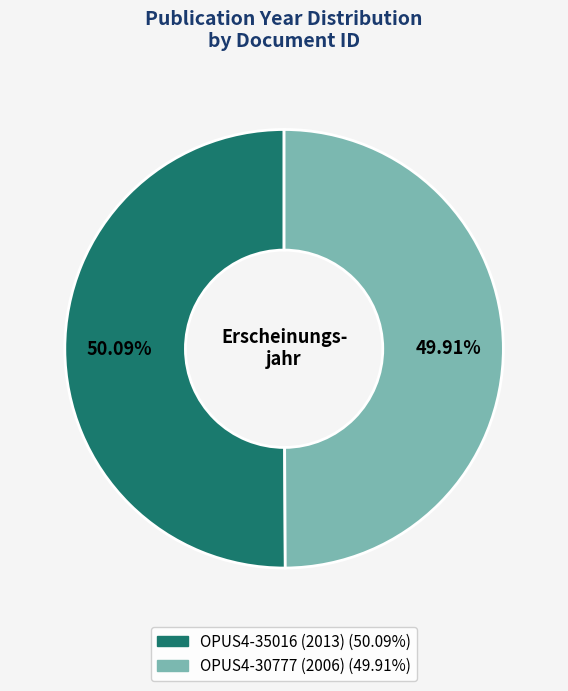

Does any single category account for the majority?

Yes